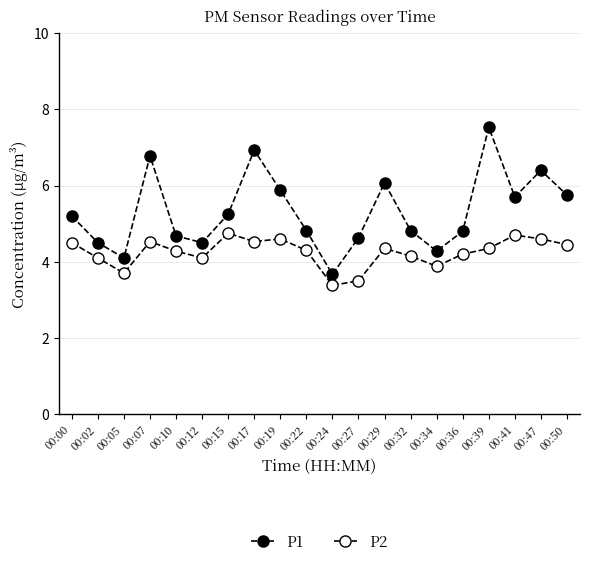

How many data points in P2 are less than 4?

4